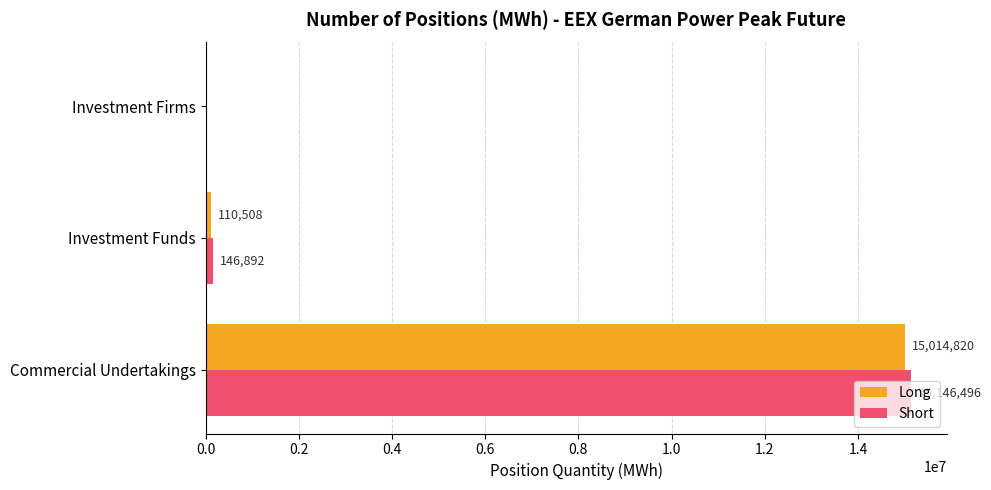

Which series has the largest total across all categories?

Short